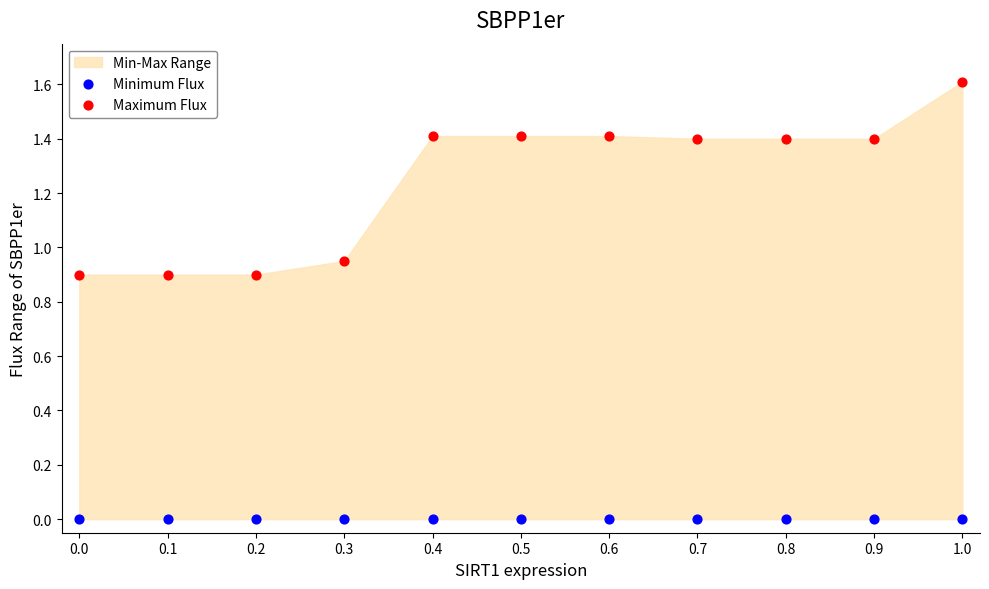

Which series reaches the maximum Y coordinate?

Maximum Flux